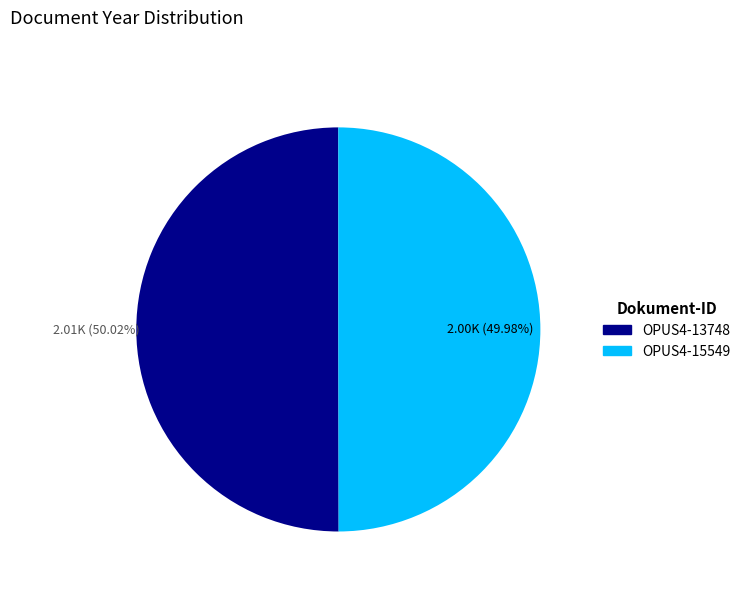

The OPUS4-13748 slice represents 50% of the pie. True or false?

True